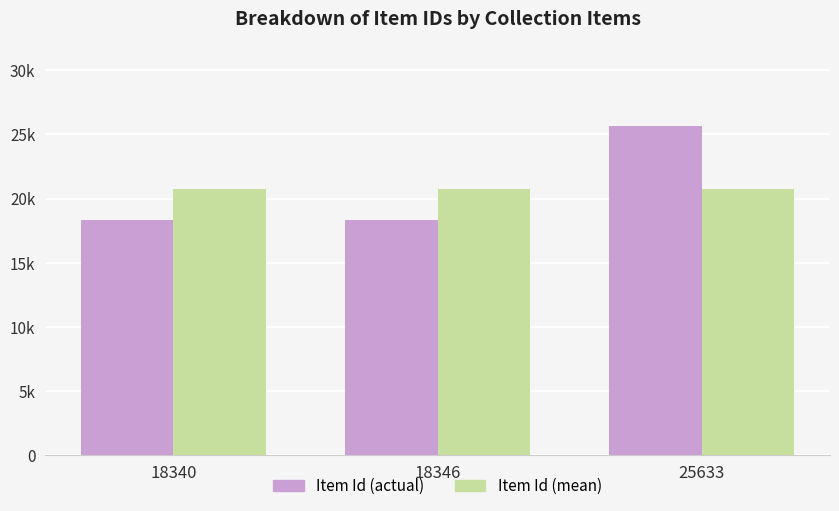

Are the bars horizontal?

No